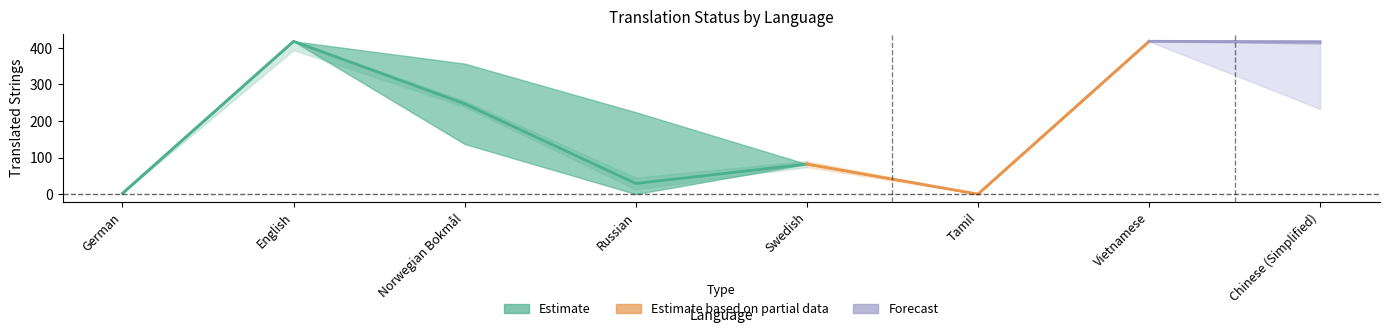

What is the label of the 4th point from the left?

Russian